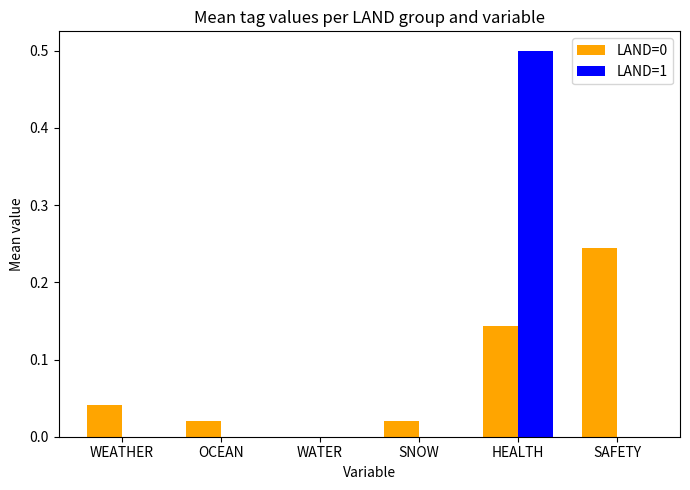

What is the sum of all LAND=1 values?

0.5